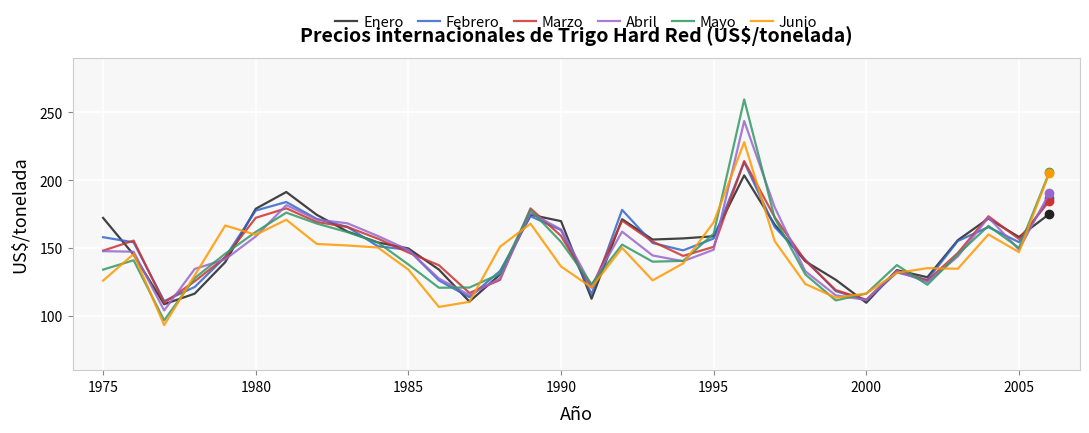

What is the highest value of the Febrero series?

213.3